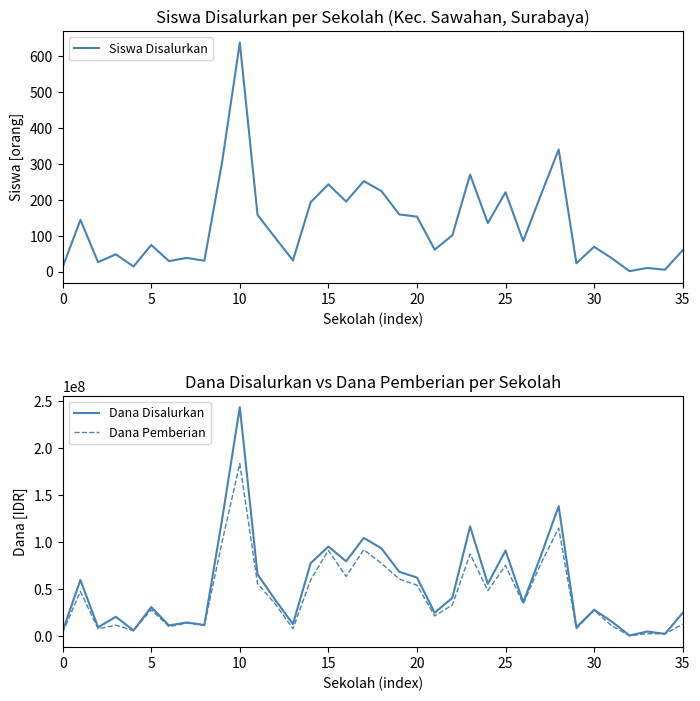

At which label is Siswa Disalurkan closest to 319?

9